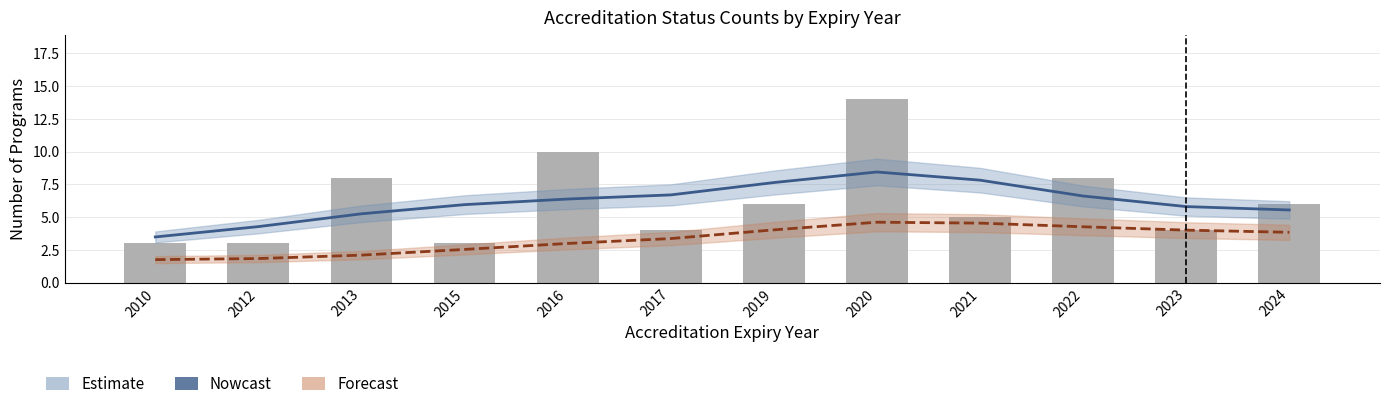

What is the highest value of the Total programs series?

14.0